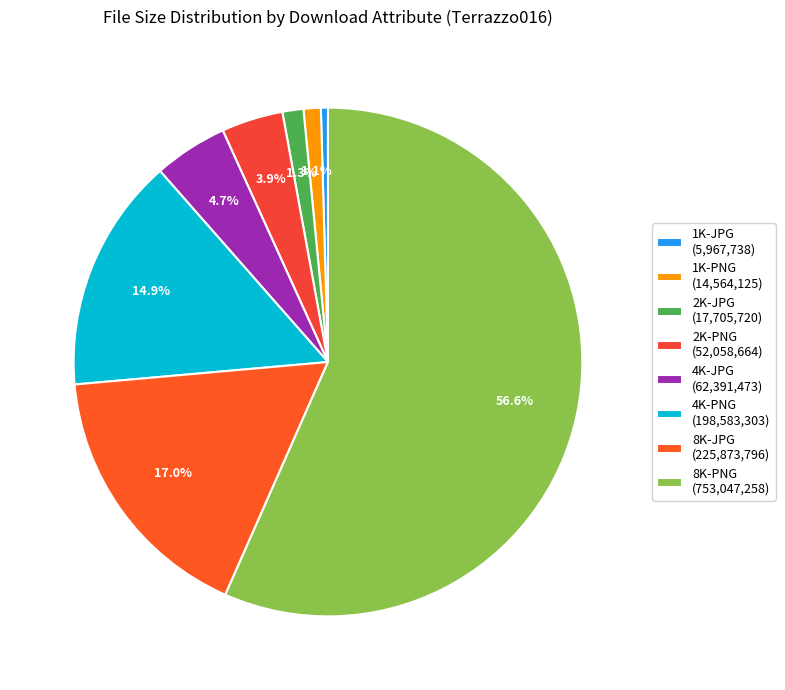

How many segments does this pie chart have?

8